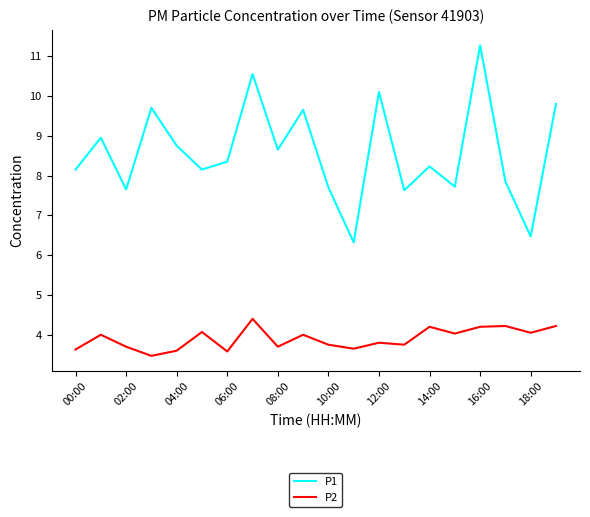

Which series has the largest range (max minus min)?

P1